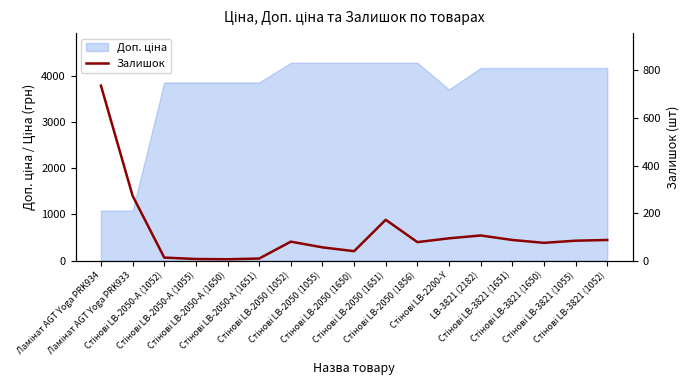

True or false: there are more than 0 points higher than both neighbors.

True